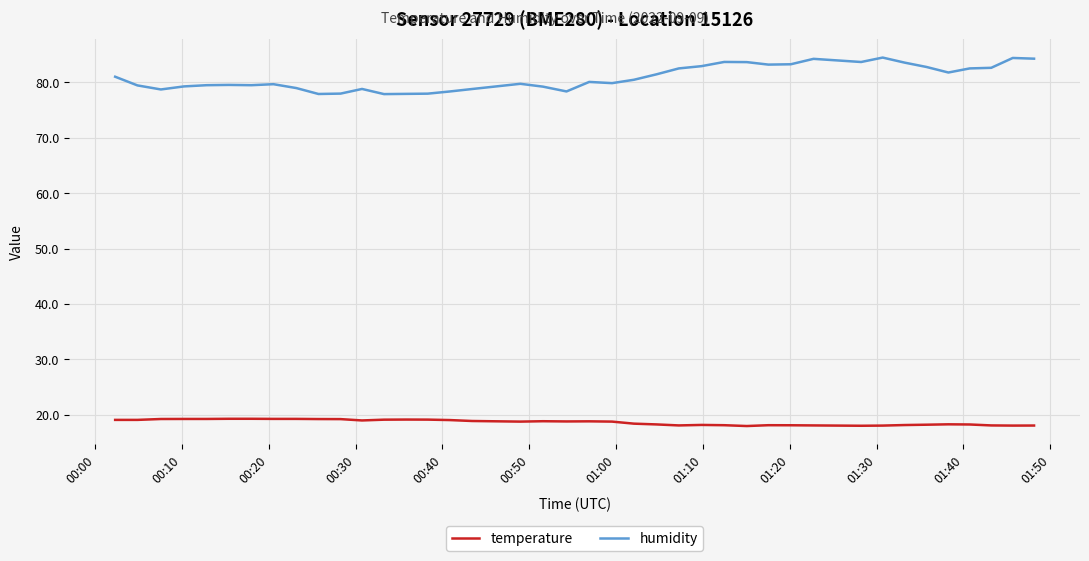

Which series has the largest range (max minus min)?

humidity